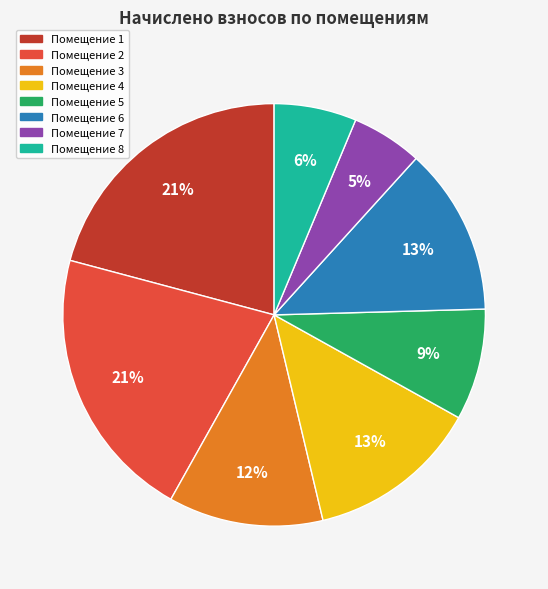

Is there a majority slice in this chart?

No